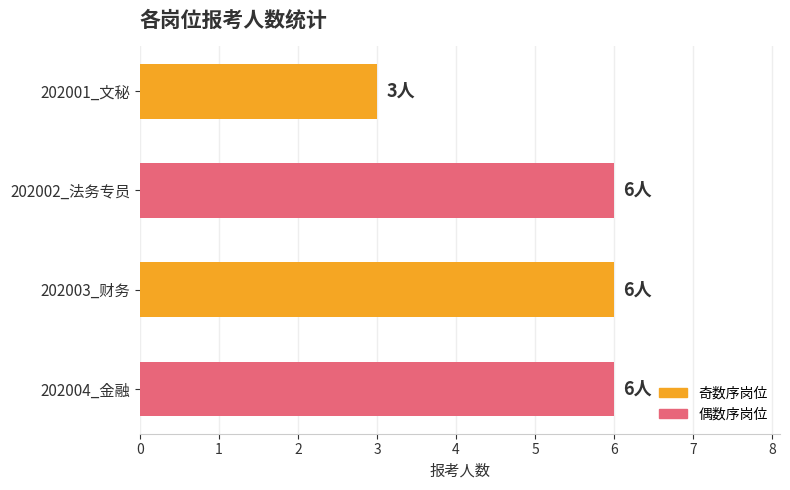

Between 202004_金融 and 202001_文秘, which is larger?

202004_金融